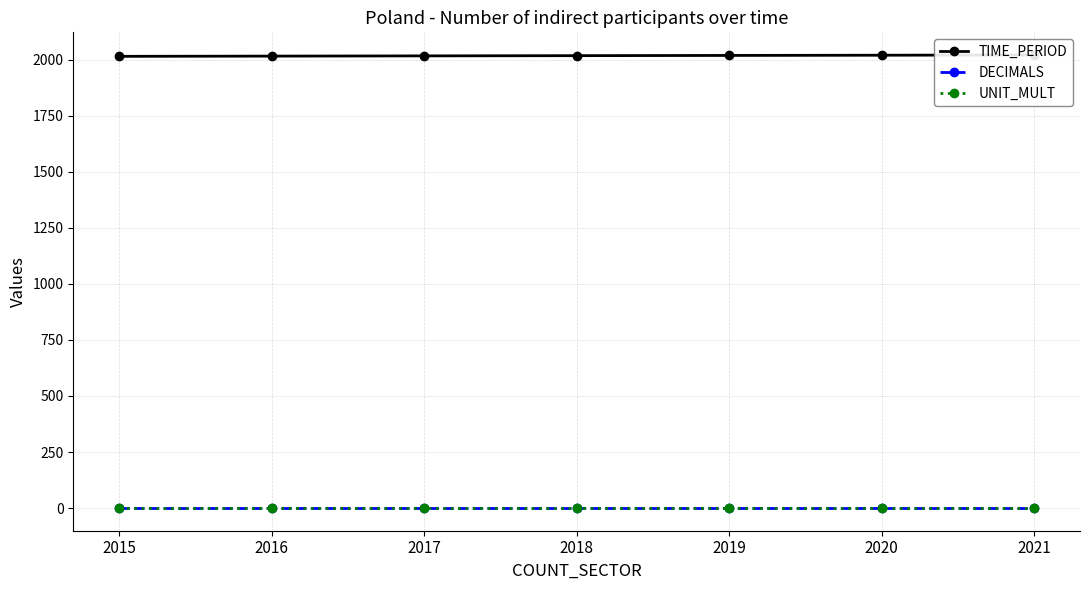

Is the value of TIME_PERIOD at 2019 greater than the value of DECIMALS at 2016?

Yes